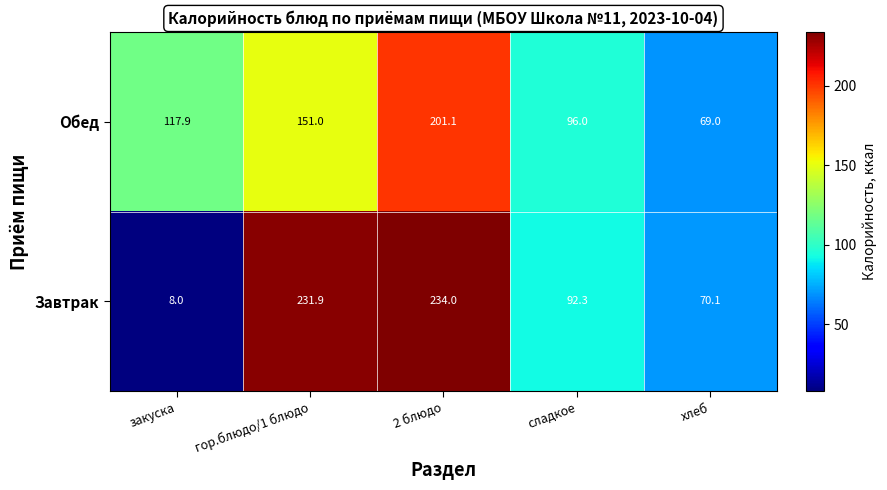

What is the greatest value displayed?

234.0